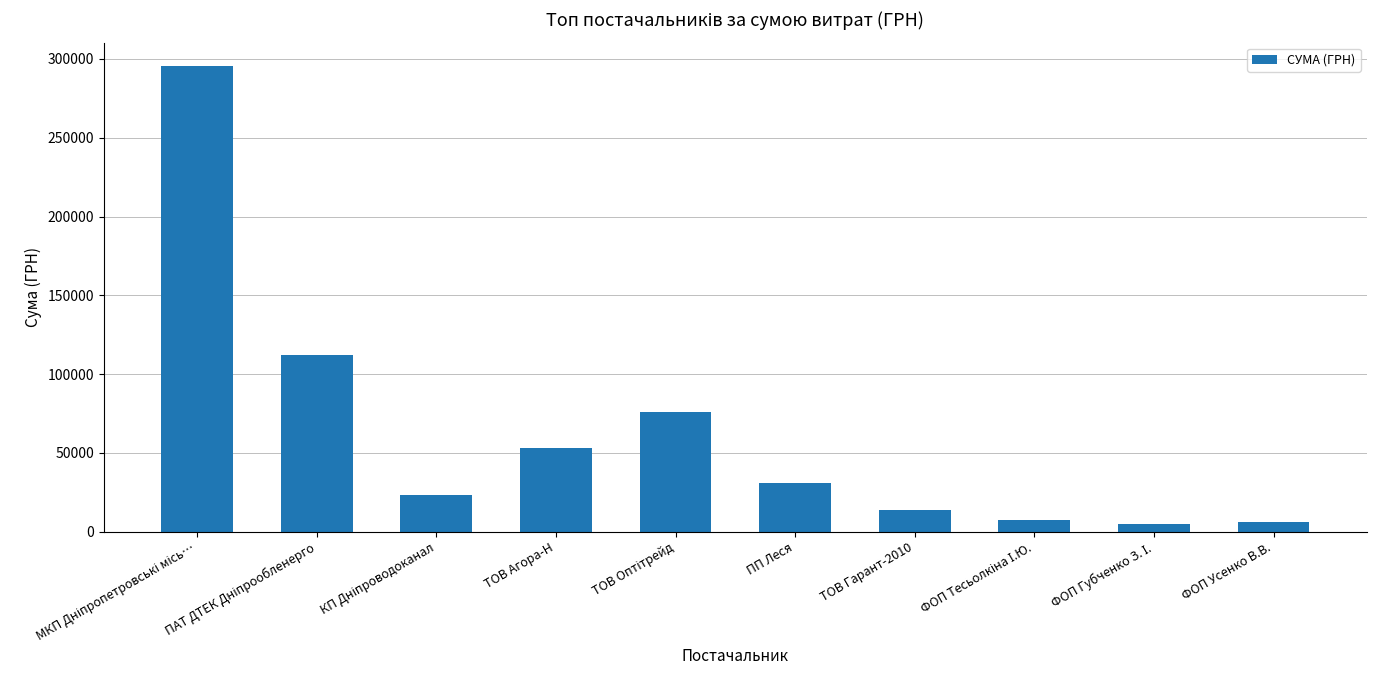

What is the difference between the maximum and second lowest values?

289287.0